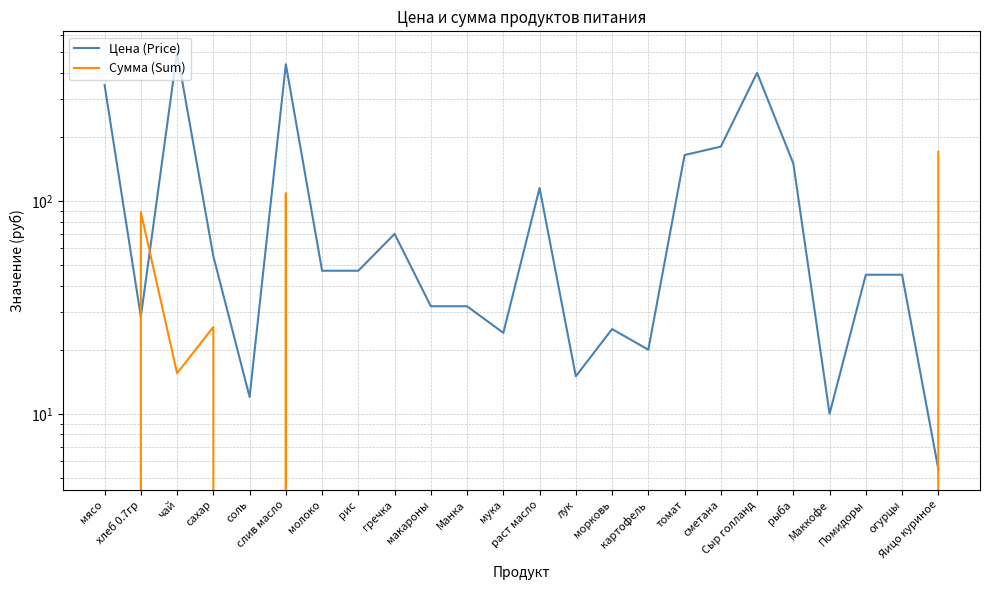

At which label is Цена (Price) closest to 252?

сметана